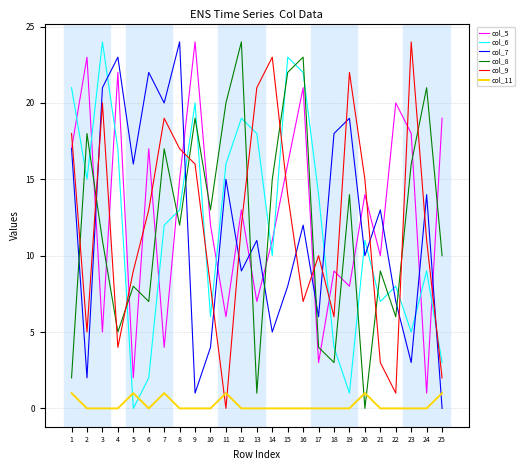

Is the value of col_8 at 25 greater than the value of col_5 at 1?

No